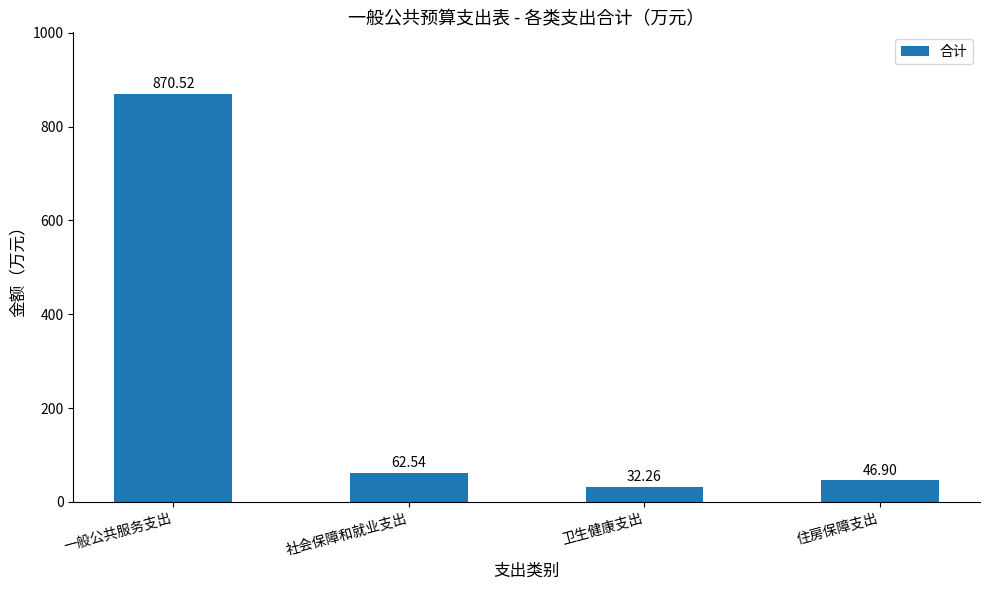

What is the value of the 1st bar from the left?

870.5